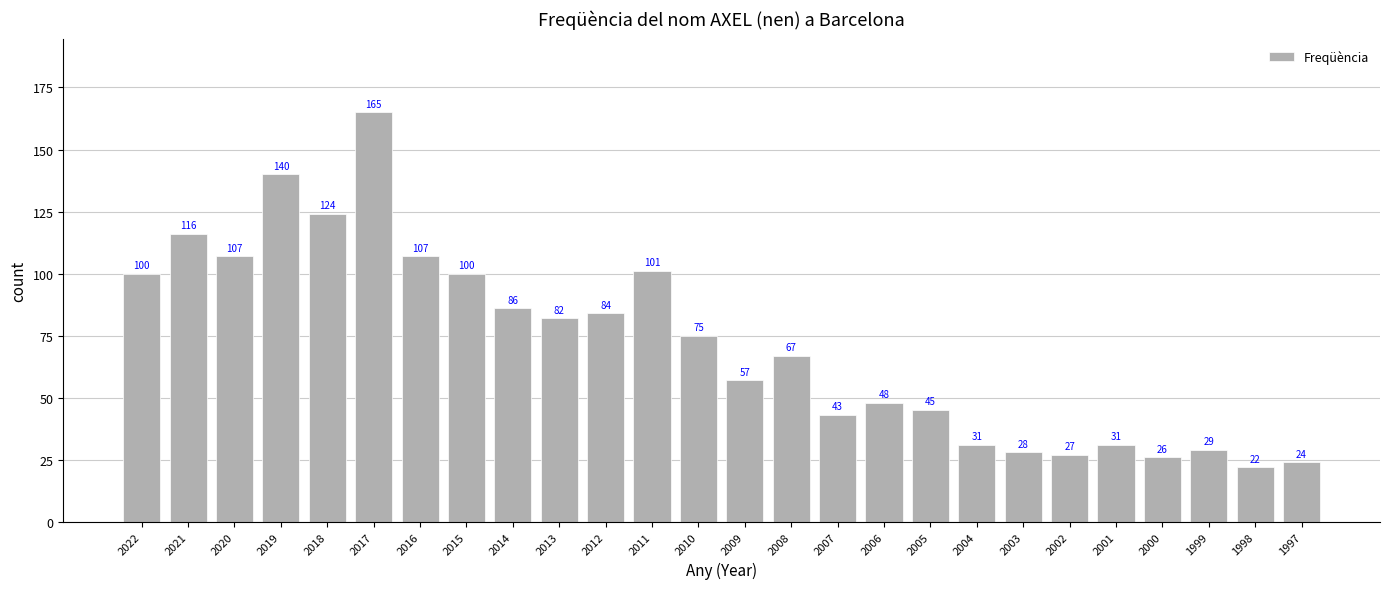

True or false: the data shows 31 at 2004.

True